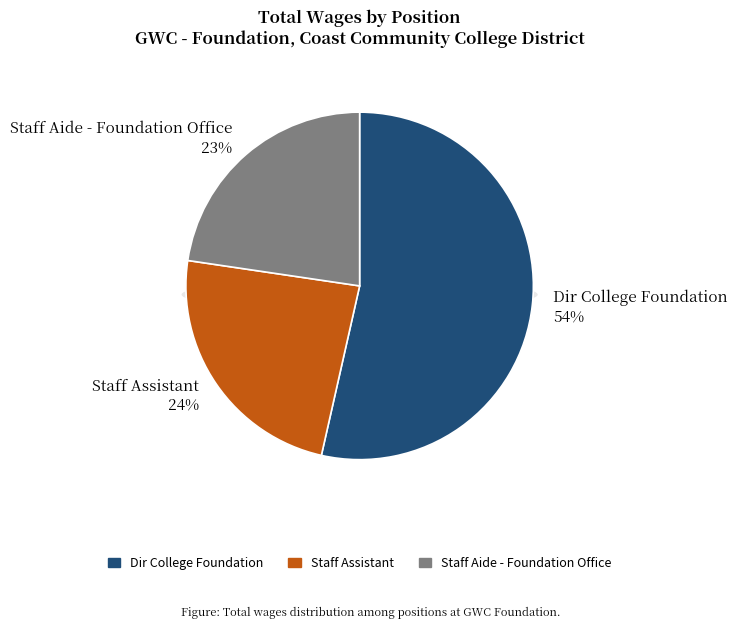

True or false: Staff Assistant accounts for 30% of the total.

False